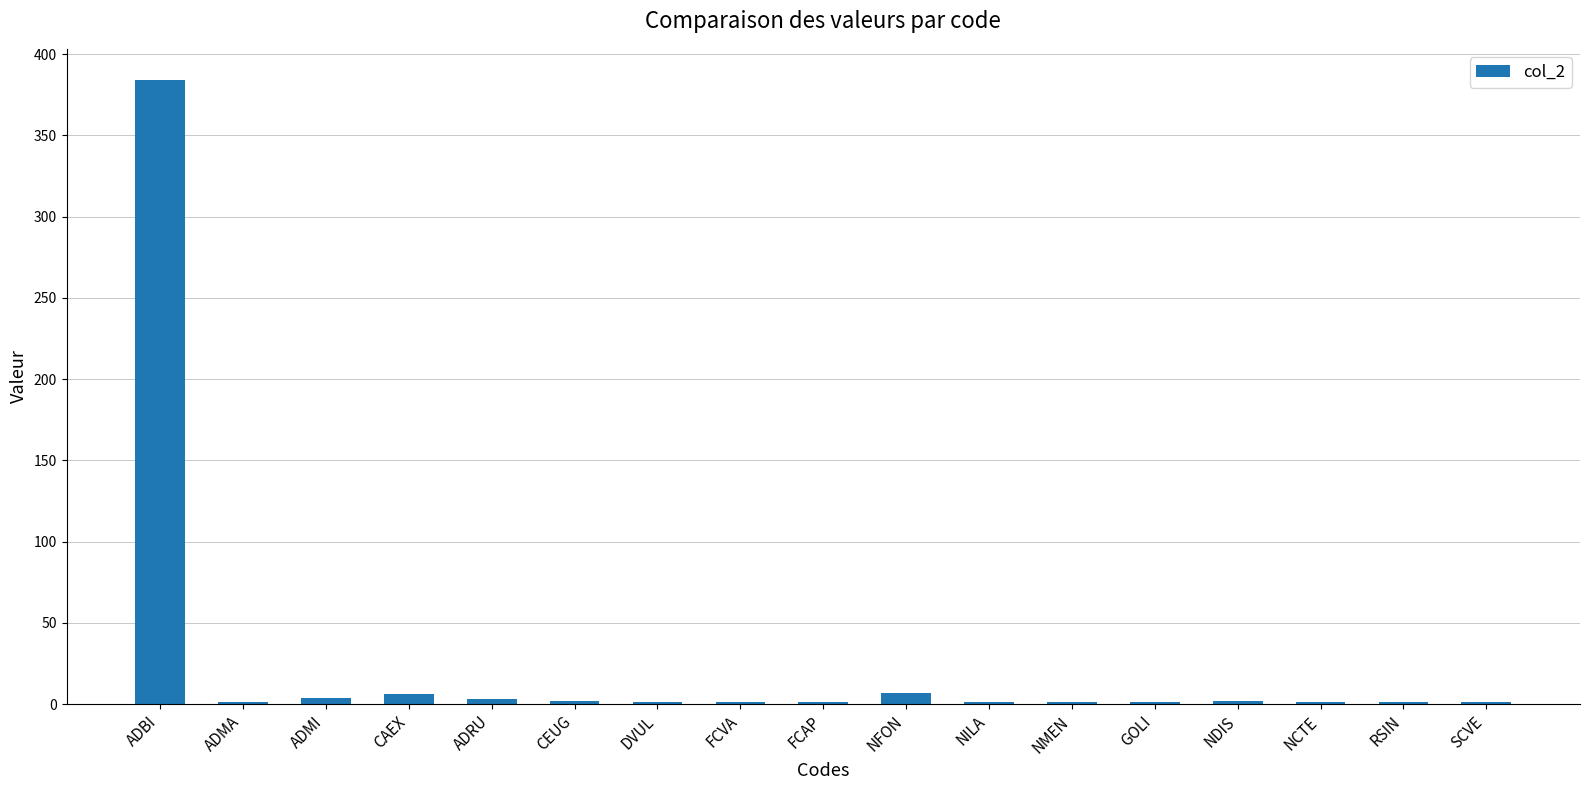

What is the greatest value displayed?

384